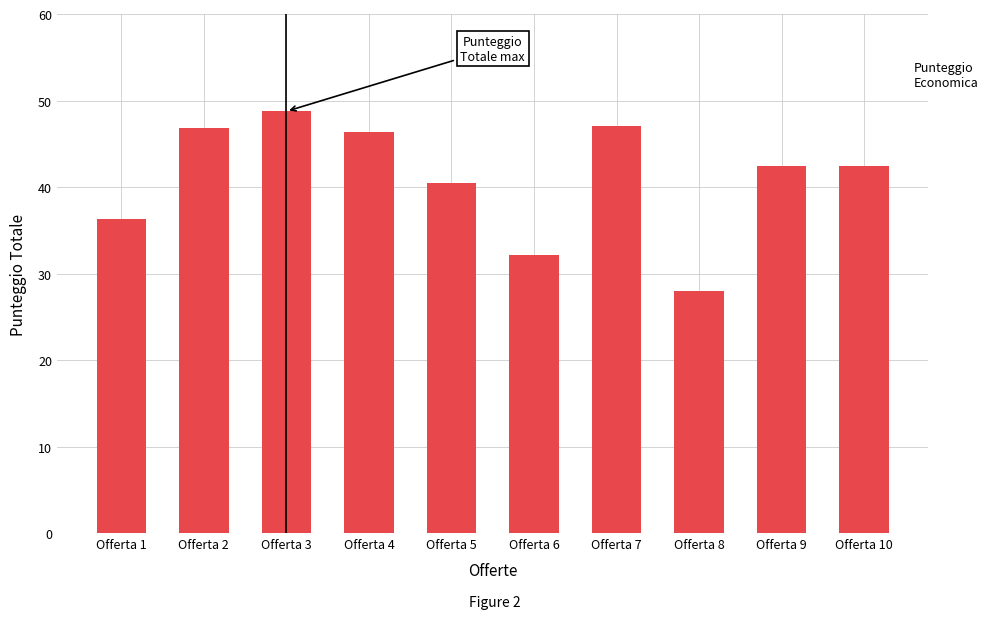

What is the sum of all values?

410.7